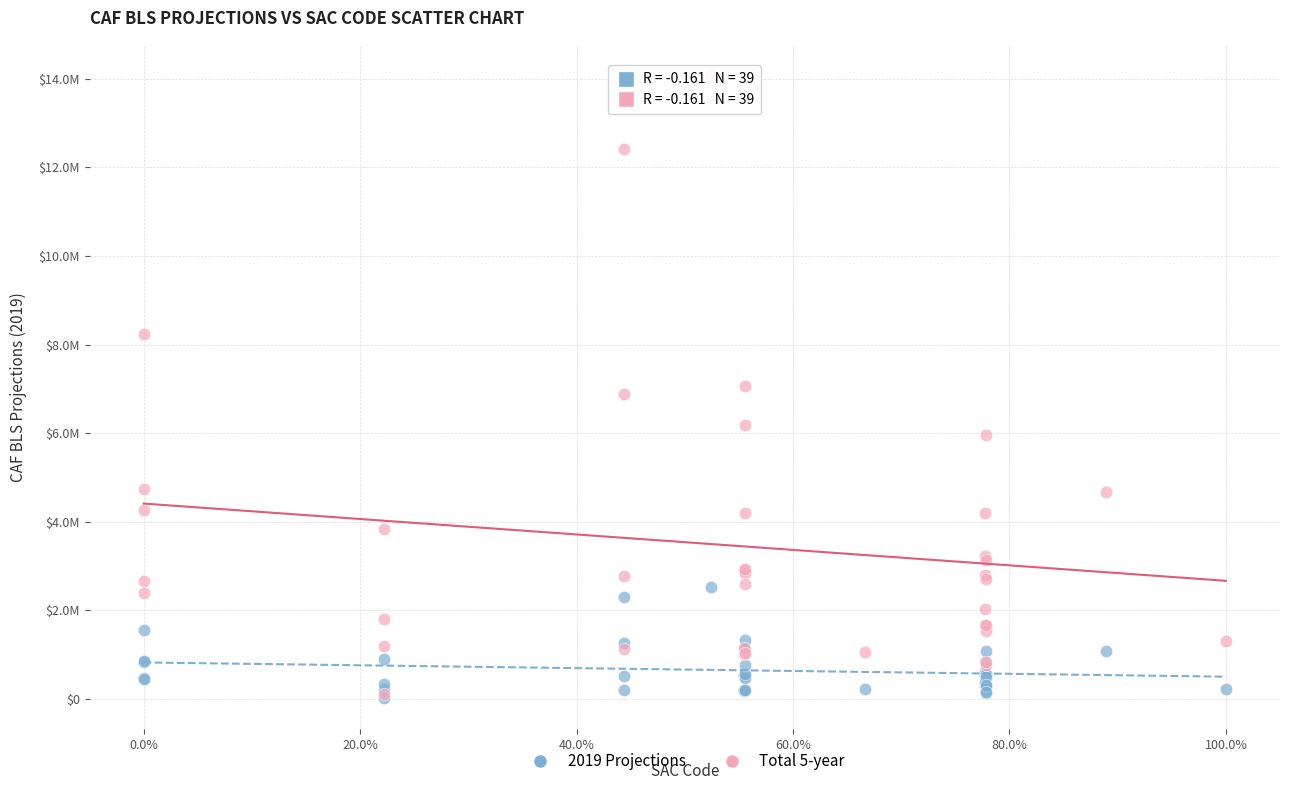

Which series has the widest spread of Y values?

Total 5-year